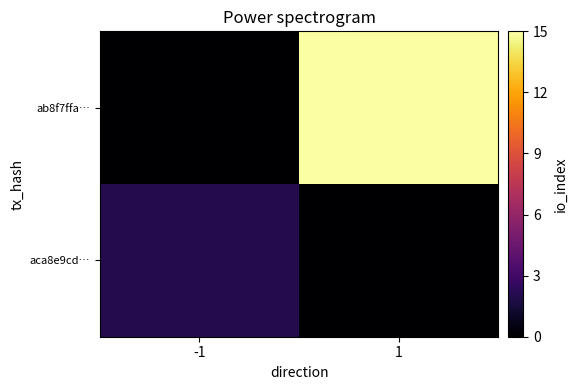

How many series are shown in this chart?

2